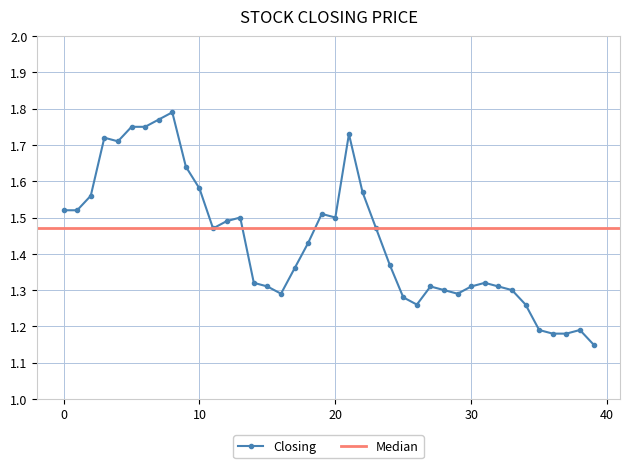

Count the Closing values in the range 1 to 2.

40